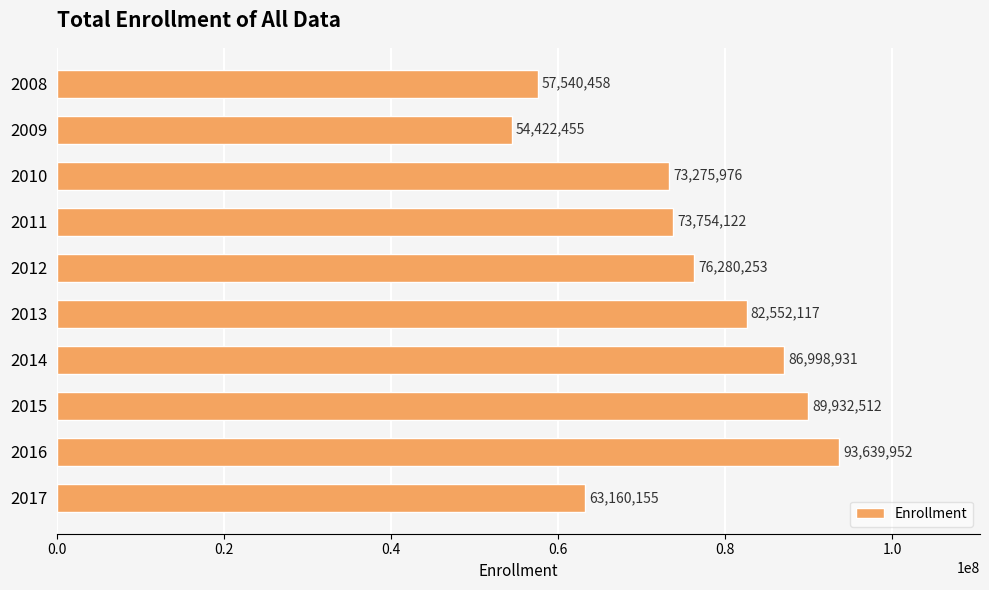

What is the average value?

75155693